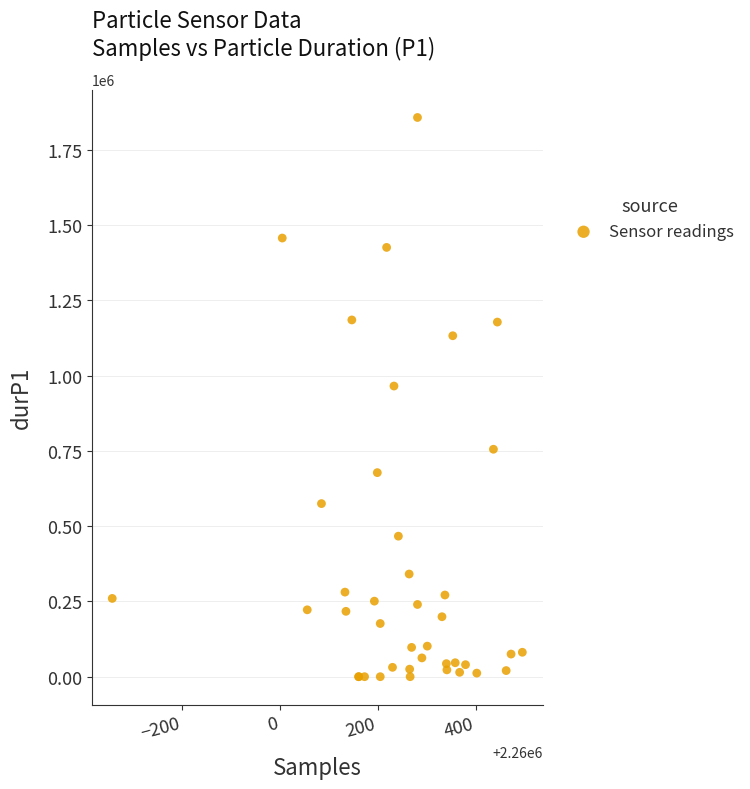

What Y value in the scatter plot is closest to 928412?

965072